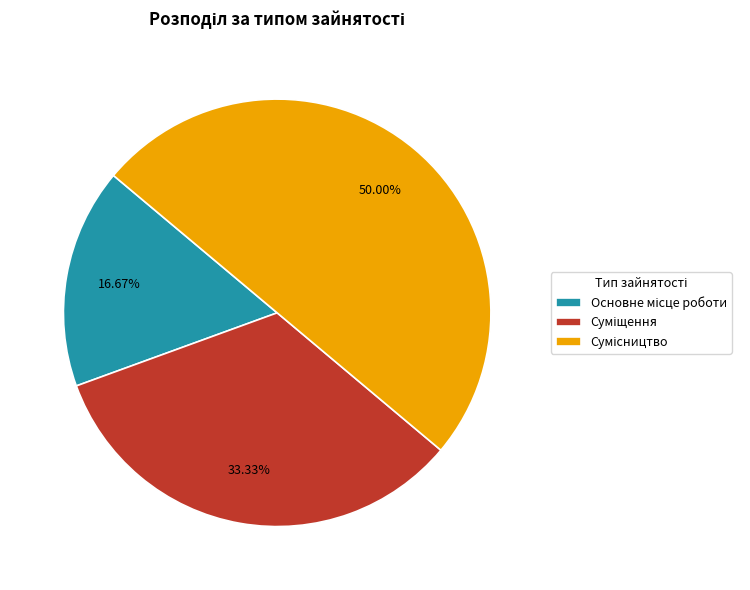

How many slices are in this pie chart?

3